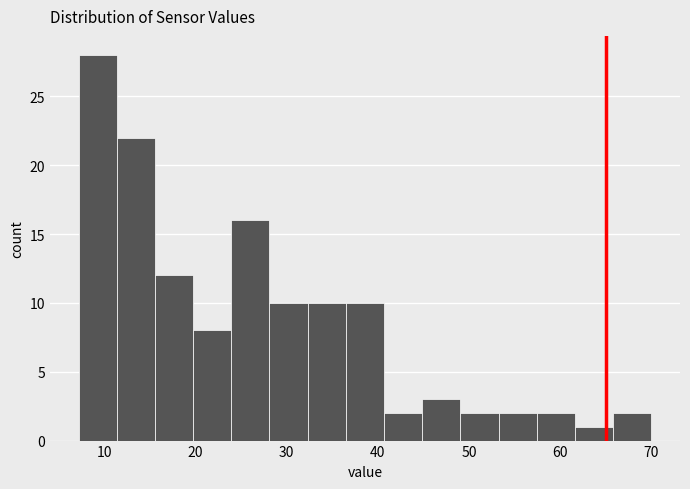

What is the height of the bar covering 57 to 62 on the x-axis? Neither the bar edges nor the heights are printed on the chart, so give them approximately, as read against the axes.

2